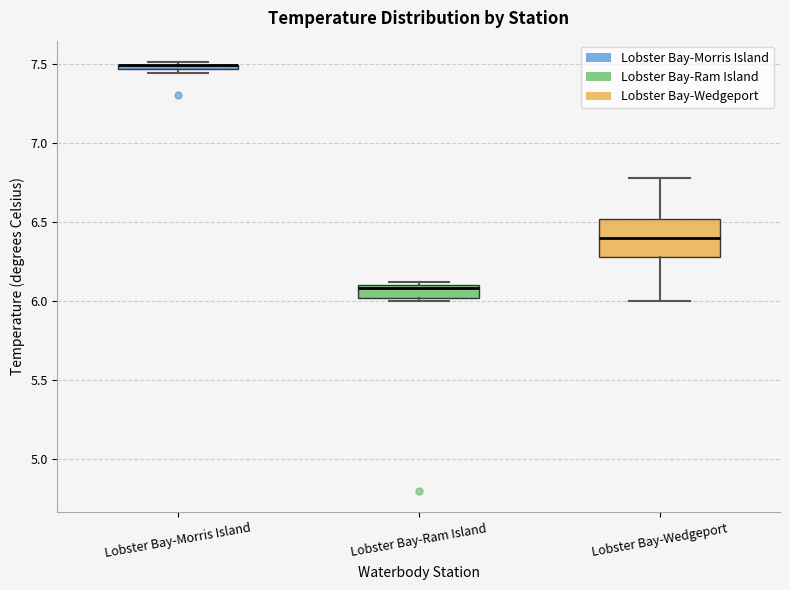

Which box is the tallest, from its lower edge to its upper edge?

Lobster Bay-Wedgeport